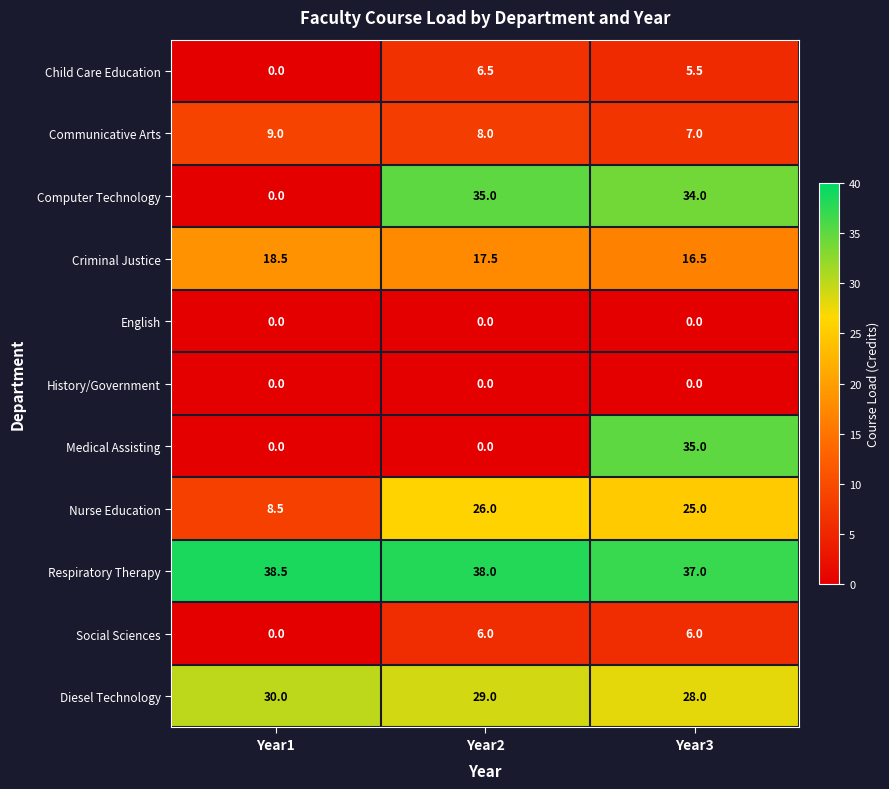

What is the difference between the maximum and minimum values in the Child Care Education series?

6.5